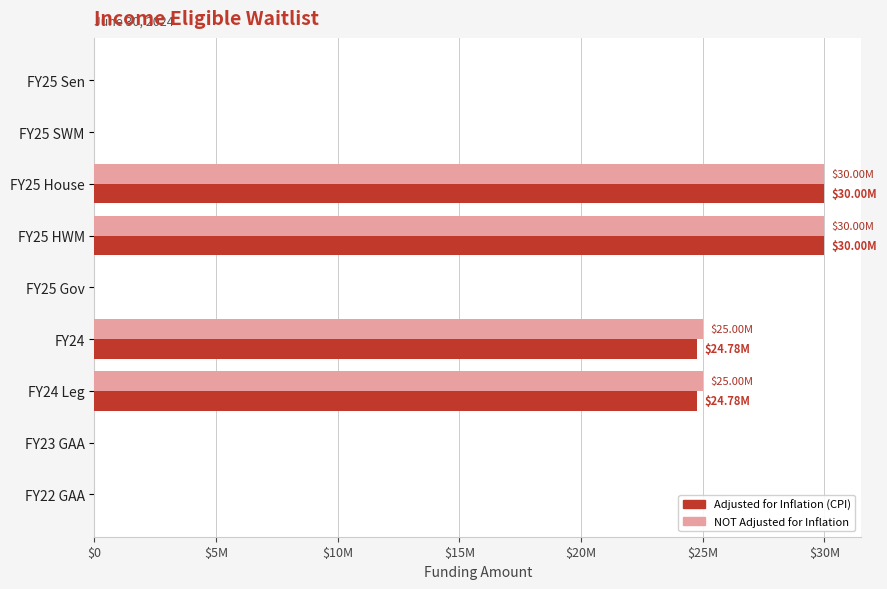

How many series are shown in this chart?

2